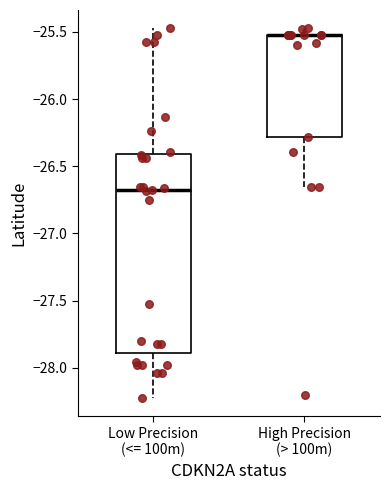

Reading left to right, read every box against the y-axis: the position of its median line, the range the box covers, and the ends of its whiskers. The values are not printed on the chart, so give them approximately, as read against the axis.

Low Precision (<= 100m): median -26.65, box -27.90 to -26.40, whiskers -28.20 to -25.45
High Precision (> 100m): median -25.50 (drawn on the box's upper edge), box -26.30 to -25.50, whiskers -26.65 to -25.45